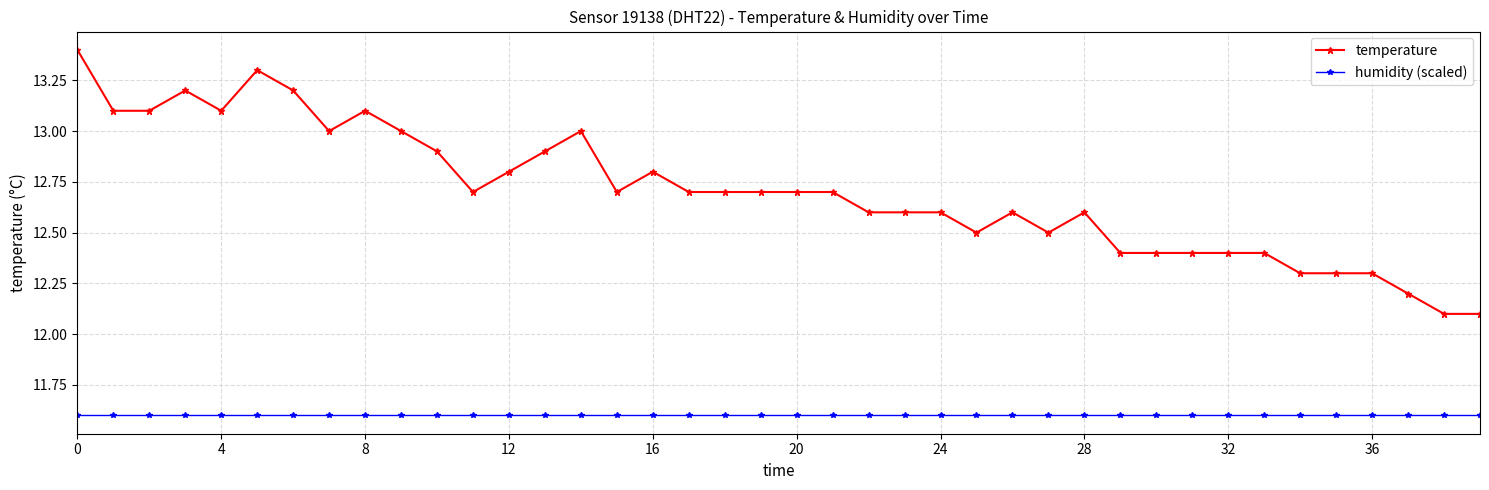

What is the maximum value shown in the chart?

13.4